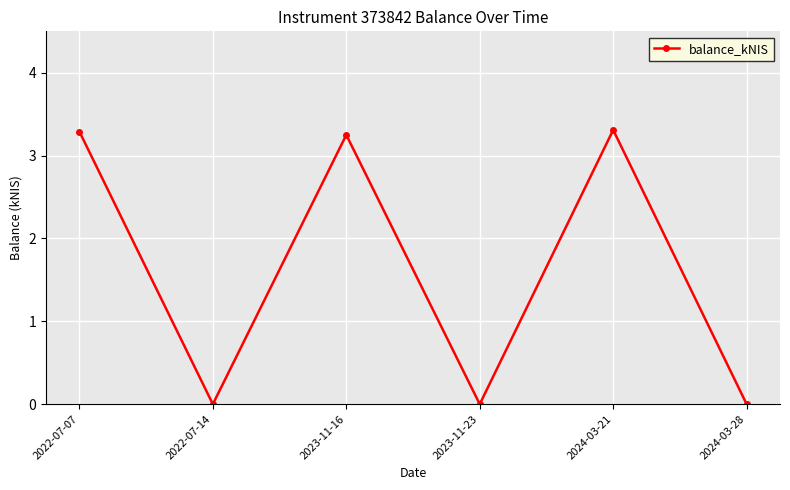

What is the label of the 5th point from the right?

2022-07-14